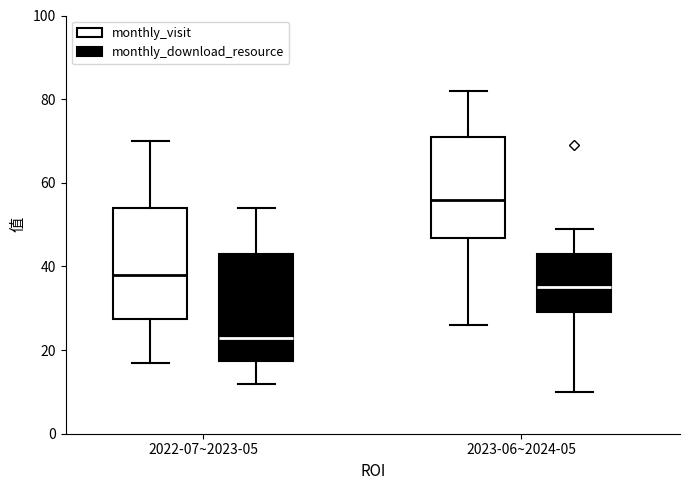

Reading left to right, transcribe this box plot: for each box, give where its median line is, the range the box spans, and where its two whiskers end, as read against the y-axis. The values are not printed on the chart, so give them approximately, as read against the axis.

2022-07~2023-05 (monthly_visit): median 38, box 28 to 54, whiskers 18 to 70
2022-07~2023-05 (monthly_download_resource): median 24, box 18 to 44, whiskers 12 to 54
2023-06~2024-05 (monthly_visit): median 56, box 46 to 72, whiskers 26 to 82
2023-06~2024-05 (monthly_download_resource): median 36, box 30 to 44, whiskers 10 to 50